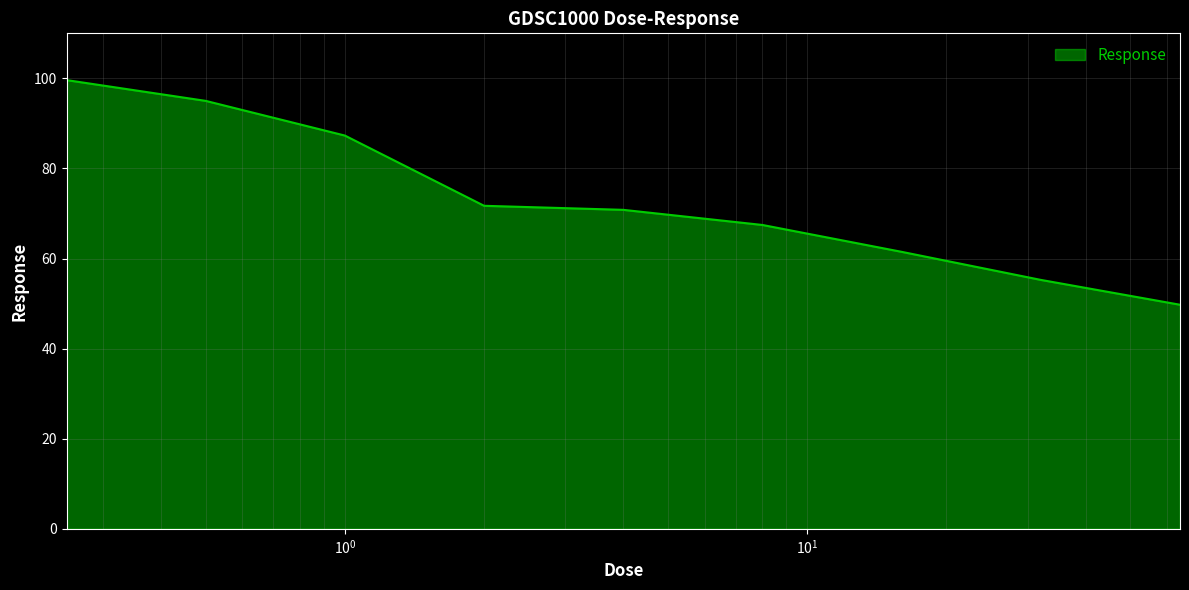

What is the smallest value displayed?

49.7